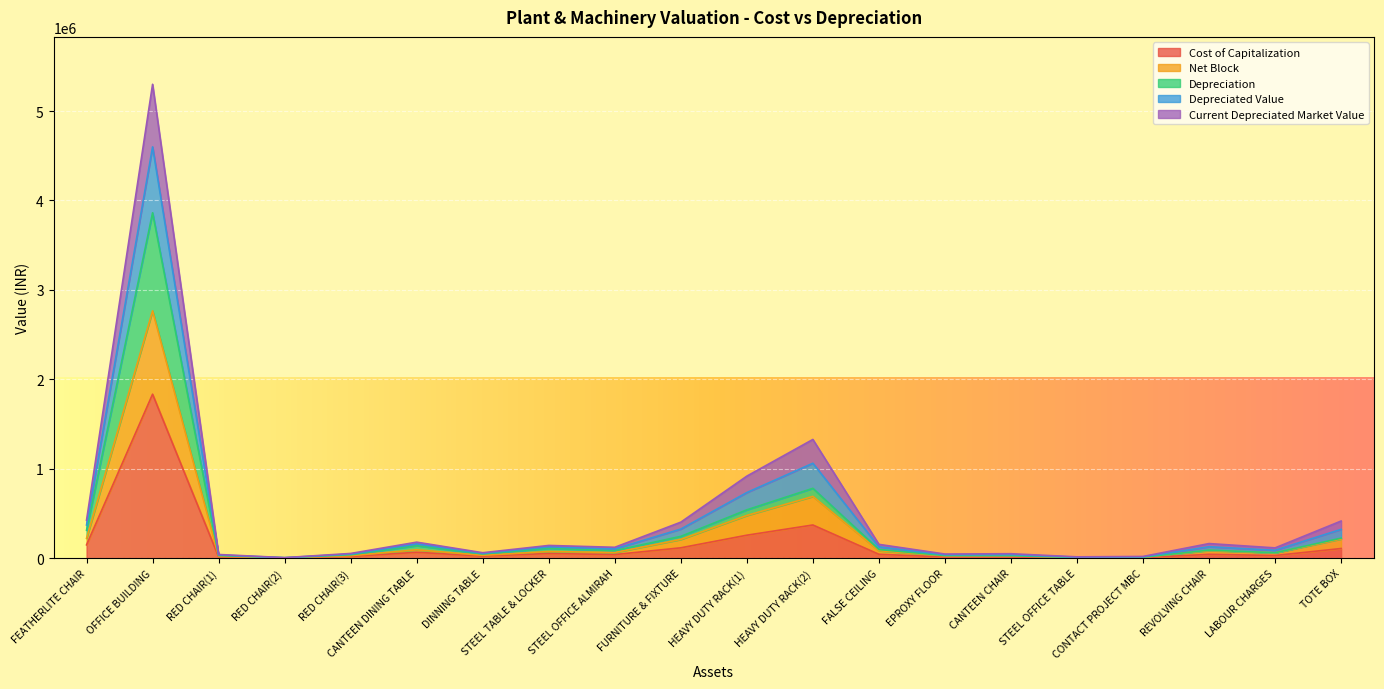

Rank the categories by Depreciation value from highest to lowest.

OFFICE BUILDING, HEAVY DUTY RACK(2), HEAVY DUTY RACK(1), FEATHERLITE CHAIR, FURNITURE & FIXTURE, TOTE BOX, CANTEEN DINING TABLE, STEEL TABLE & LOCKER, FALSE CEILING, REVOLVING CHAIR, STEEL OFFICE ALMIRAH, LABOUR CHARGES, DINNING TABLE, RED CHAIR(3), RED CHAIR(1), EPROXY FLOOR, CANTEEN CHAIR, CONTACT PROJECT MBC, STEEL OFFICE TABLE, RED CHAIR(2)